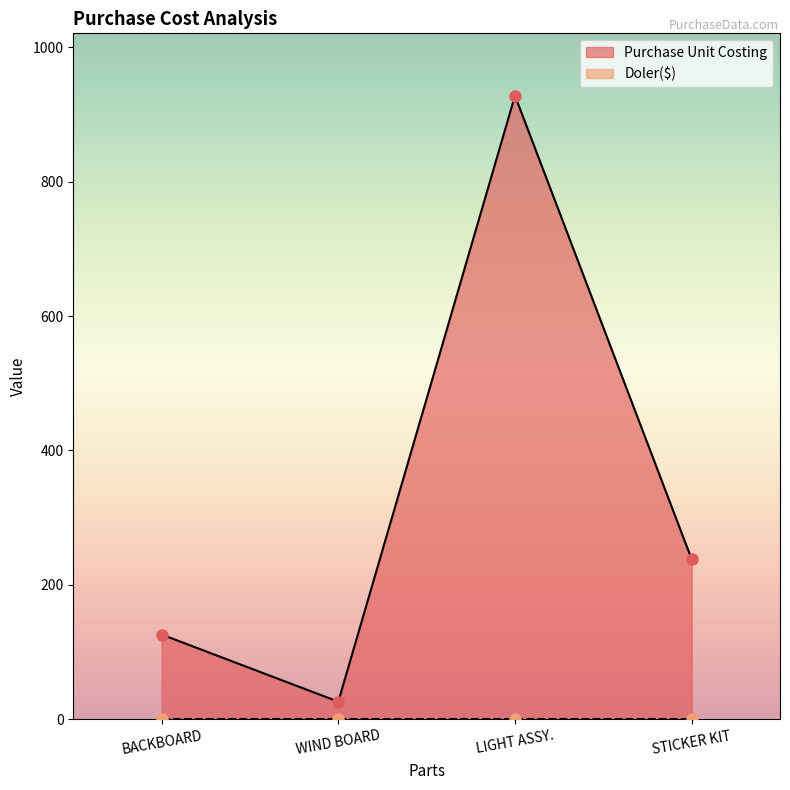

Count the values in the range 126 to 928.

3